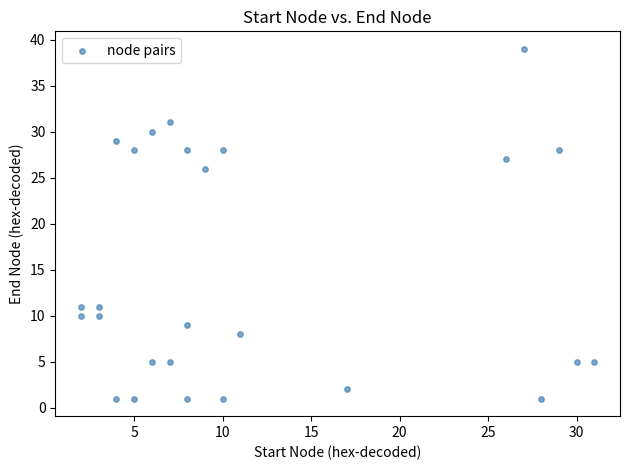

What is the range of X values (max minus min)?

29